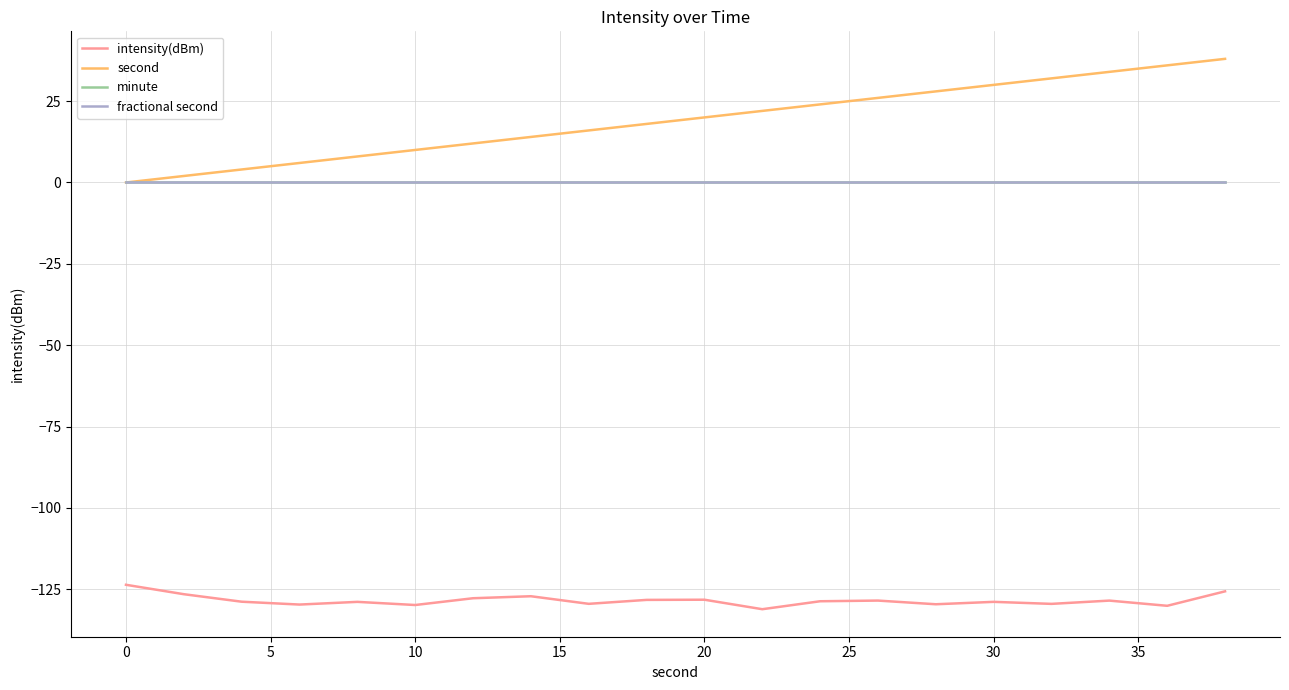

Is this an area chart (filled region under the line)?

No